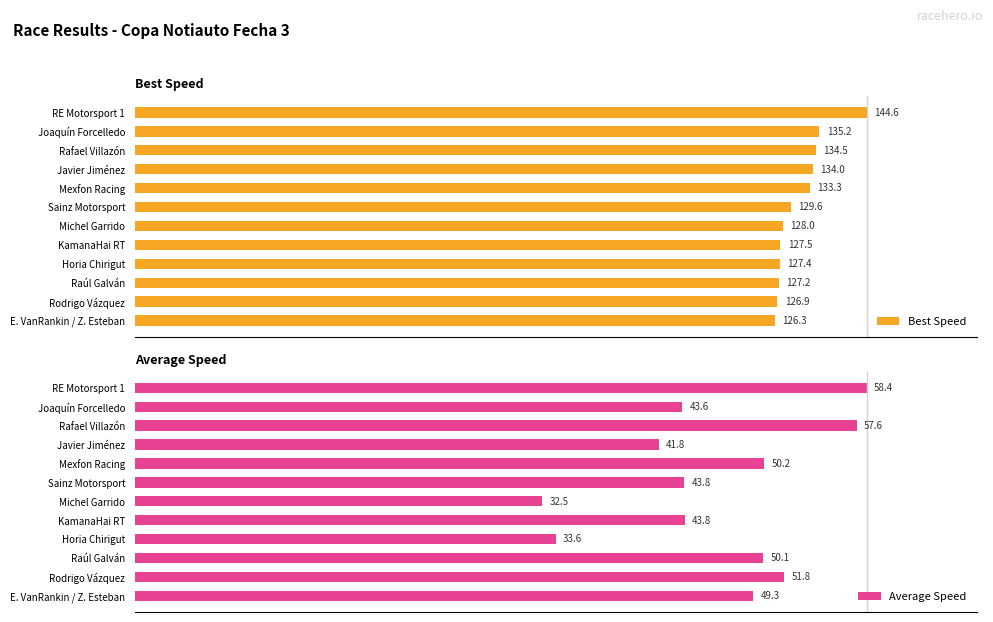

What position from the left is E. VanRankin / Z. Esteban?

12